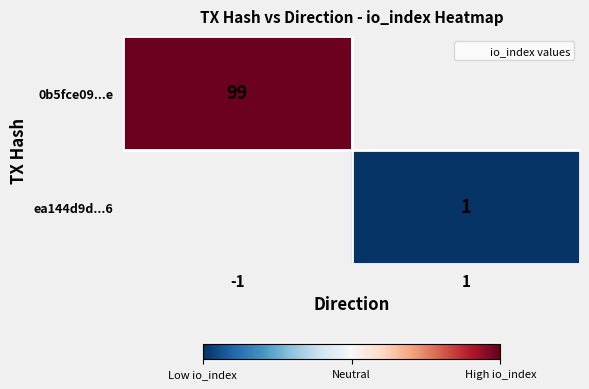

How many positive values does the ea144d9d...6 series have?

1